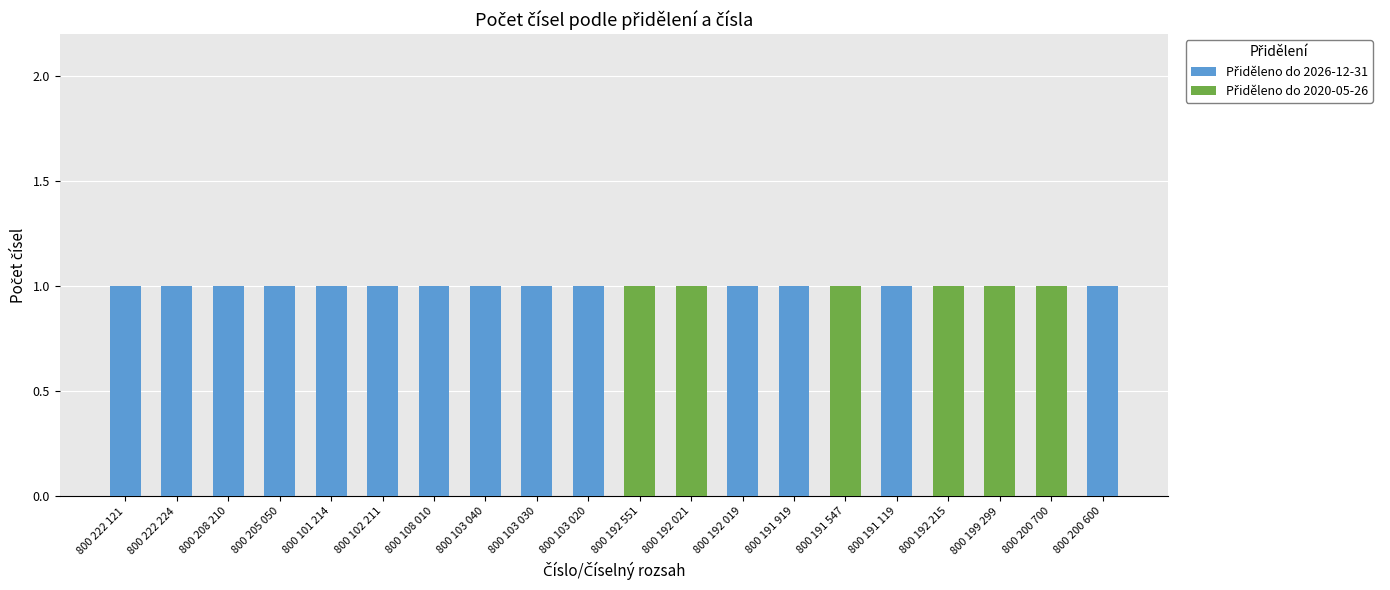

True or false: Přiděleno do 2020-05-26 has a value of 1 at 800 192 021.

False